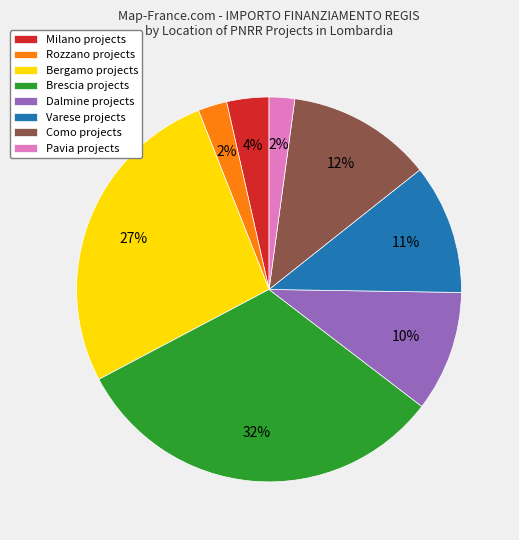

Count the number of slices in the pie.

8